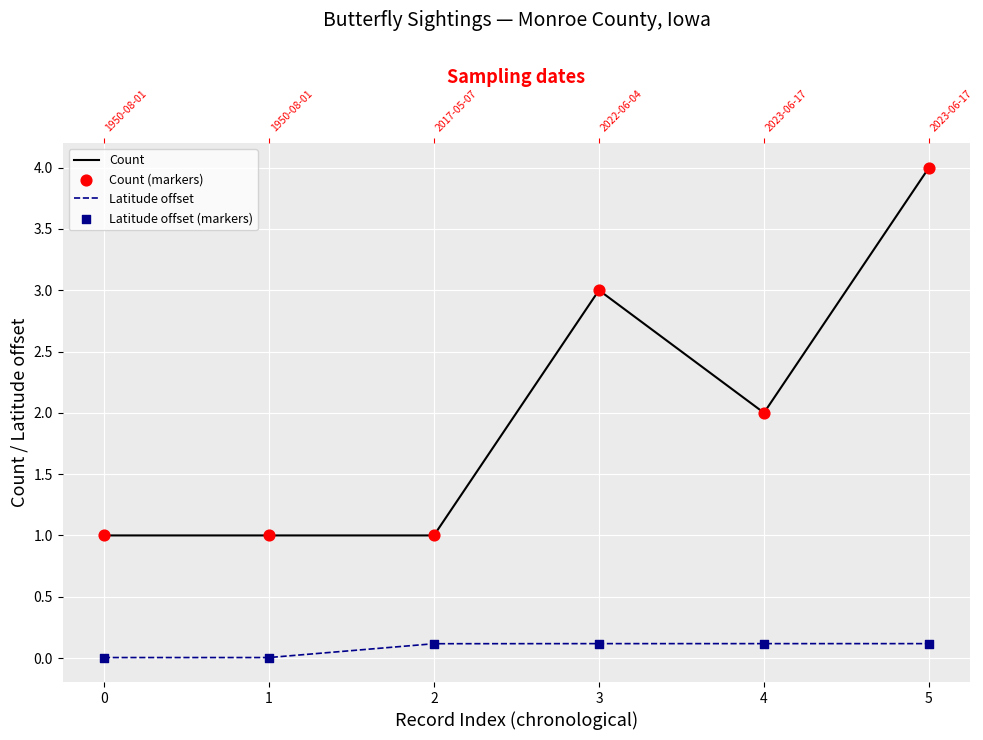

Is the value of Count at 5 greater than the value of Count (markers) at 1?

Yes